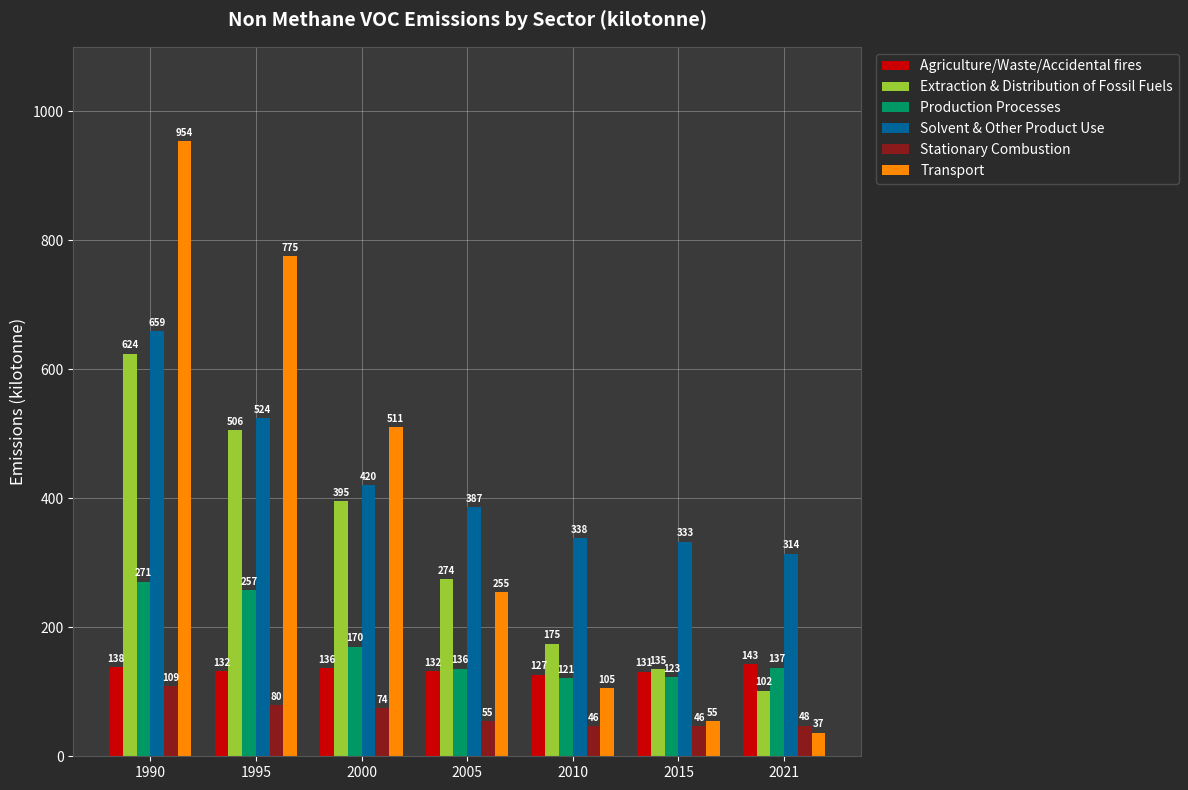

What is the value of the Stationary Combustion bar at the 2nd from the left?

79.8